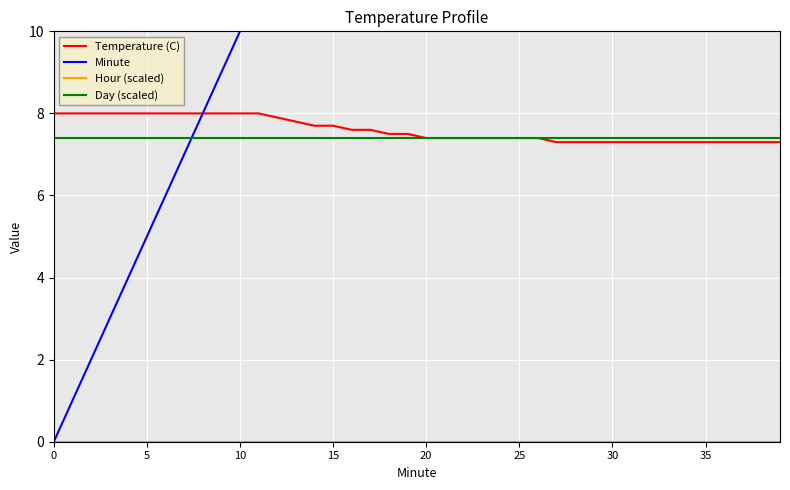

Reading left to right, transcribe all the data shown in this chart.

Temperature (C): 8.0	8.0	8.0	8.0	8.0	8.0	8.0	8.0	8.0	8.0	8.0	8.0	7.9	7.8	7.7	7.7	7.6	7.6	7.5	7.5	7.4	7.4	7.4	7.4	7.4	7.4	7.4	7.3	7.3	7.3	7.3	7.3	7.3	7.3	7.3	7.3	7.3	7.3	7.3	7.3
Minute: 0.0	1.0	2.0	3.0	4.0	5.0	6.0	7.0	8.0	9.0	10.0	11.0	12.0	13.0	14.0	15.0	16.0	17.0	18.0	19.0	20.0	21.0	22.0	23.0	24.0	25.0	26.0	27.0	28.0	29.0	30.0	31.0	32.0	33.0	34.0	35.0	36.0	37.0	38.0	39.0
Hour (scaled): 0.0	0.0	0.0	0.0	0.0	0.0	0.0	0.0	0.0	0.0	0.0	0.0	0.0	0.0	0.0	0.0	0.0	0.0	0.0	0.0	0.0	0.0	0.0	0.0	0.0	0.0	0.0	0.0	0.0	0.0	0.0	0.0	0.0	0.0	0.0	0.0	0.0	0.0	0.0	0.0
Day (scaled): 7.4	7.4	7.4	7.4	7.4	7.4	7.4	7.4	7.4	7.4	7.4	7.4	7.4	7.4	7.4	7.4	7.4	7.4	7.4	7.4	7.4	7.4	7.4	7.4	7.4	7.4	7.4	7.4	7.4	7.4	7.4	7.4	7.4	7.4	7.4	7.4	7.4	7.4	7.4	7.4